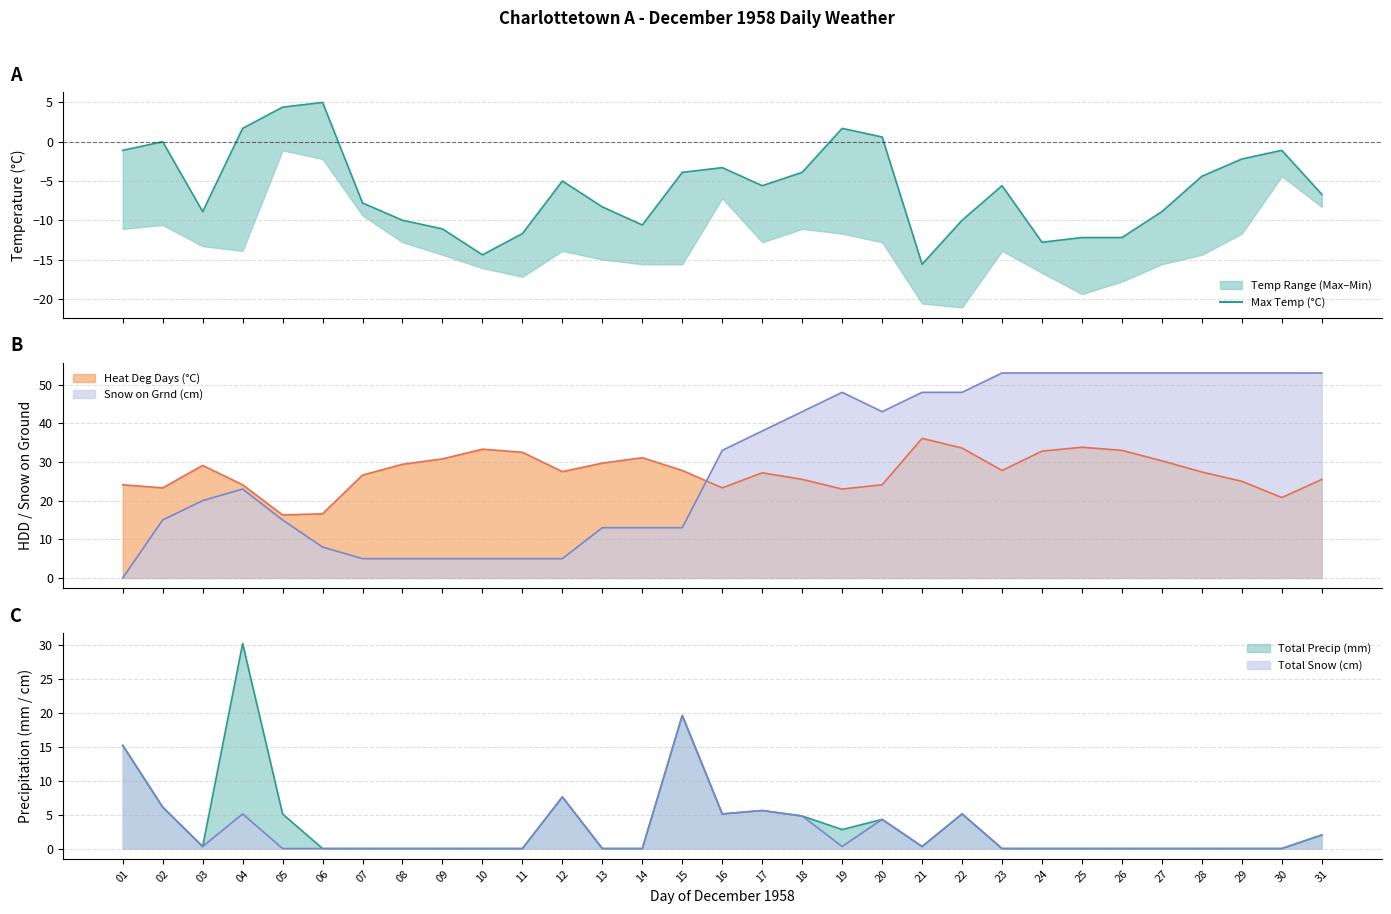

Count the number of categories in the chart.

31